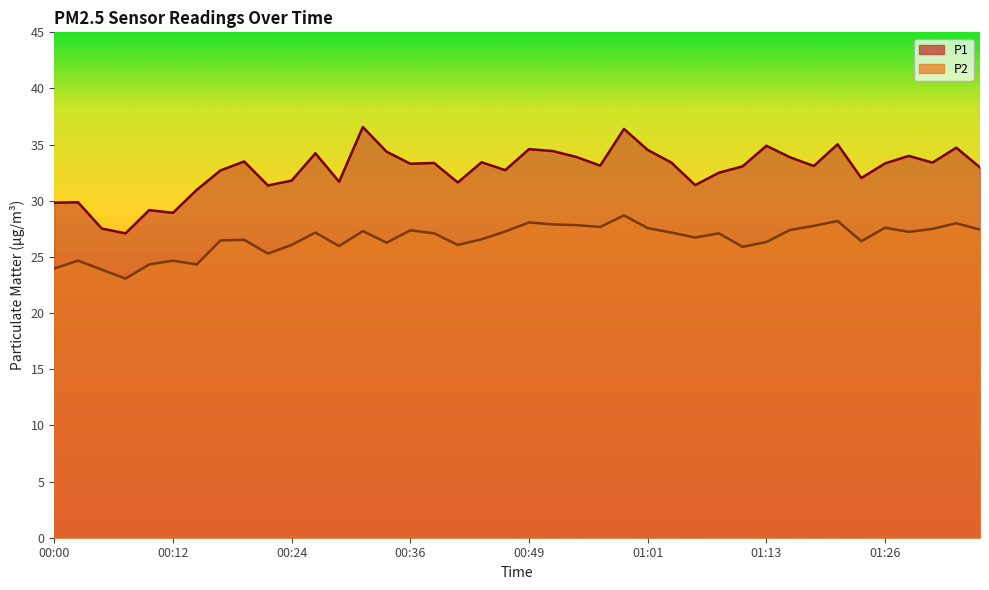

What is the difference between the maximum and second lowest values in the P2 series?

4.8